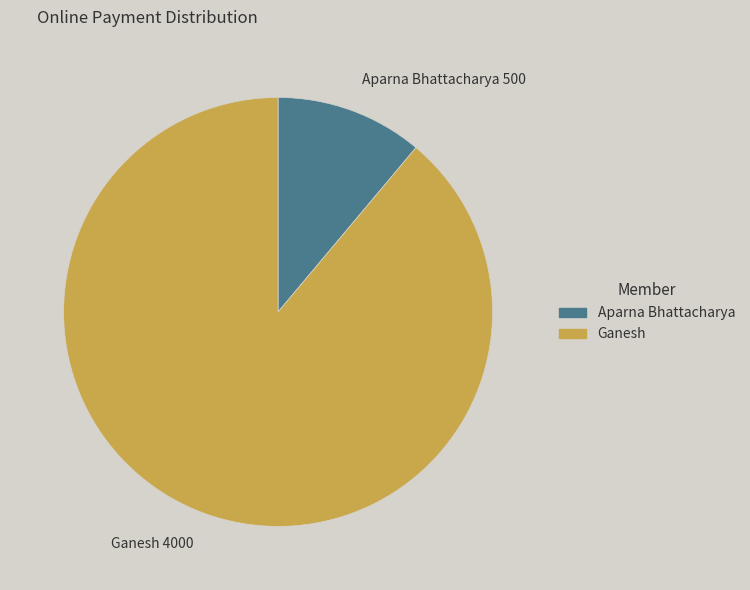

Is there any slice that represents more than half of the pie?

Yes